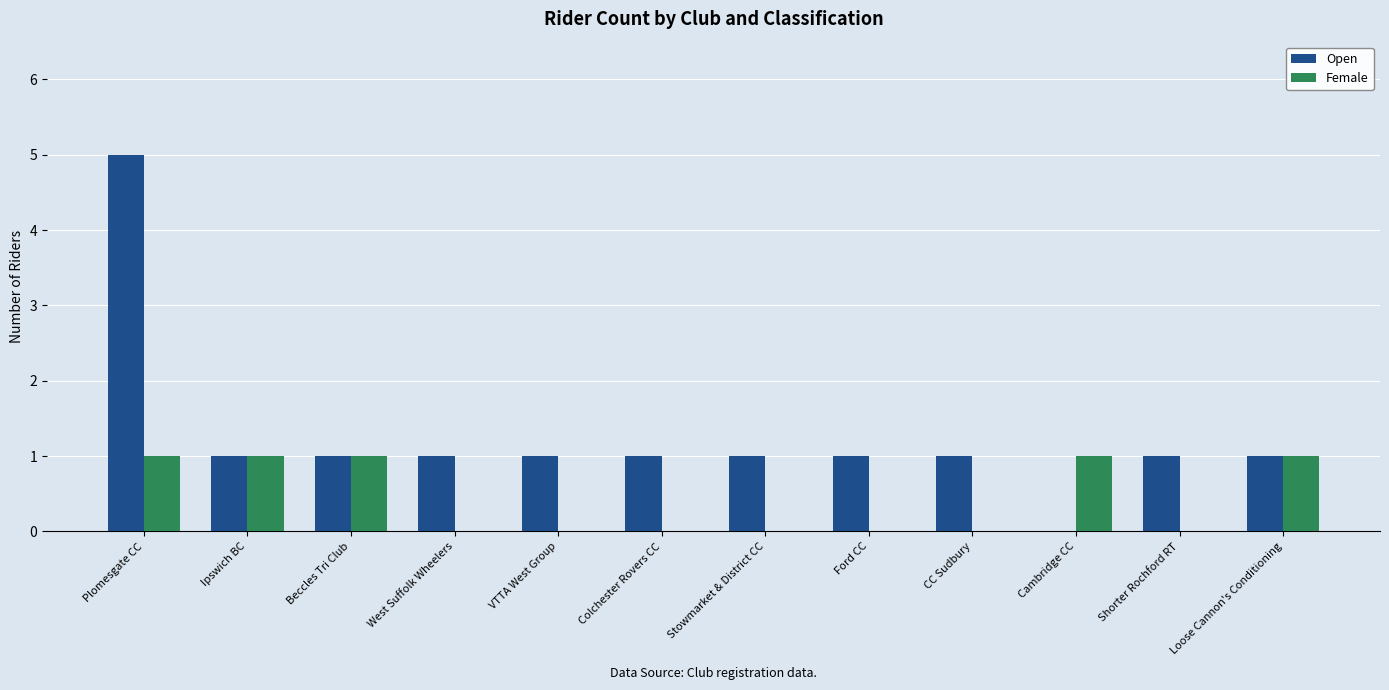

How many data points does each series have?

12